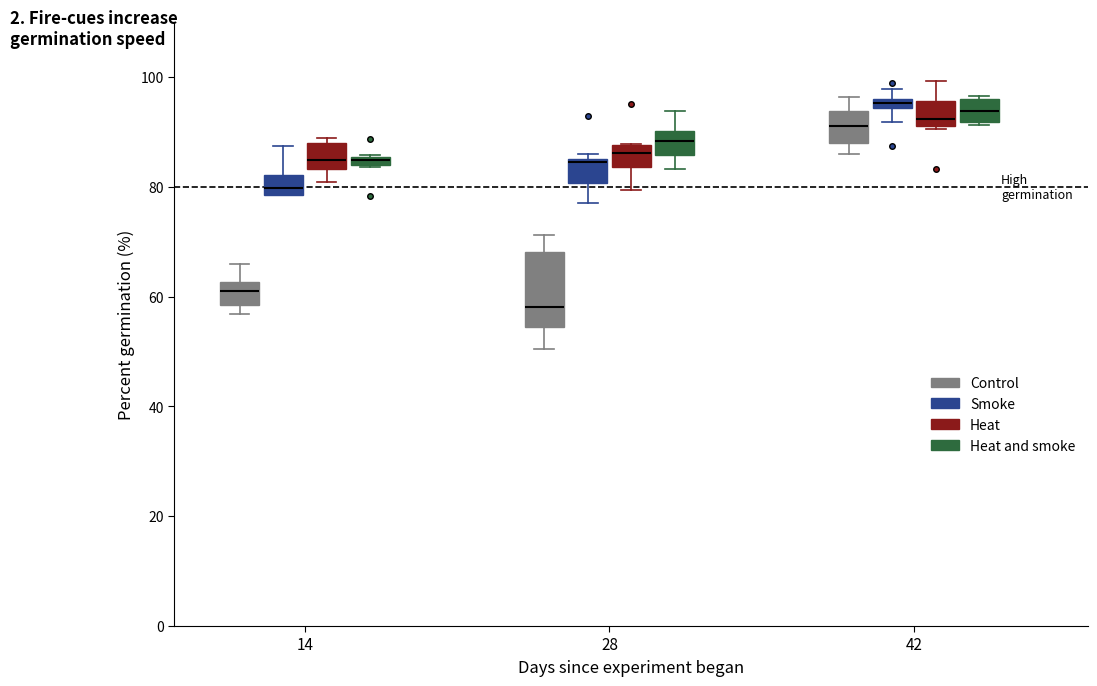

Where does the median line of the box for 28 (Heat and smoke) sit on the y-axis? The values are not printed on the chart, so give them approximately, as read against the axis.

88